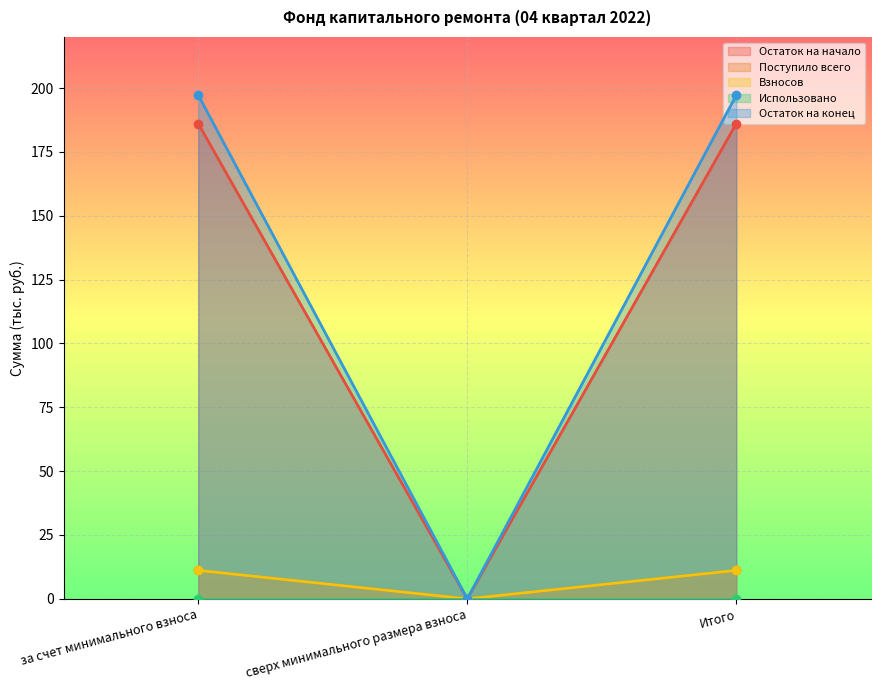

What is the difference between the maximum and minimum values in the Взносов series?

11.1